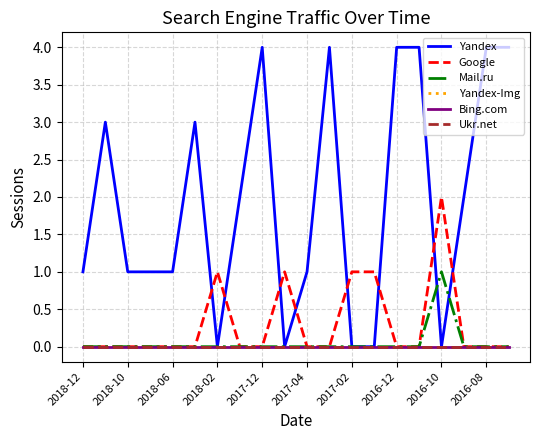

Is this an area chart (filled region under the line)?

No